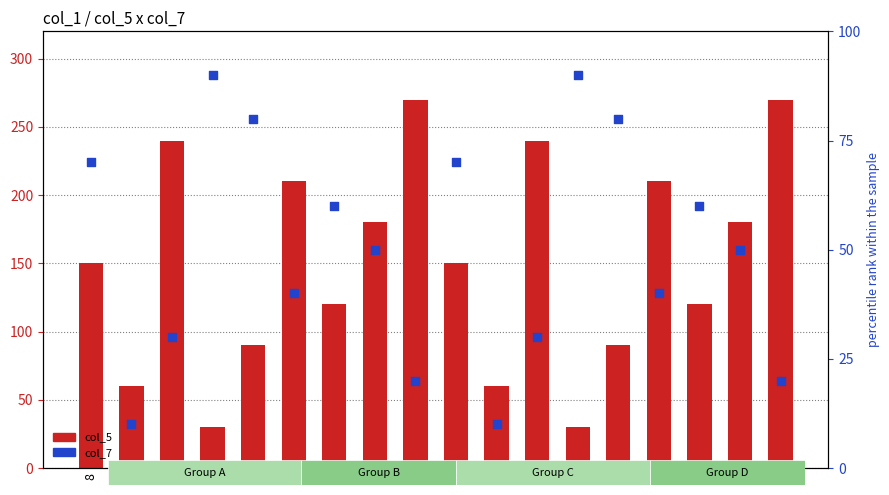

At which category is the sum across all series the highest?

6